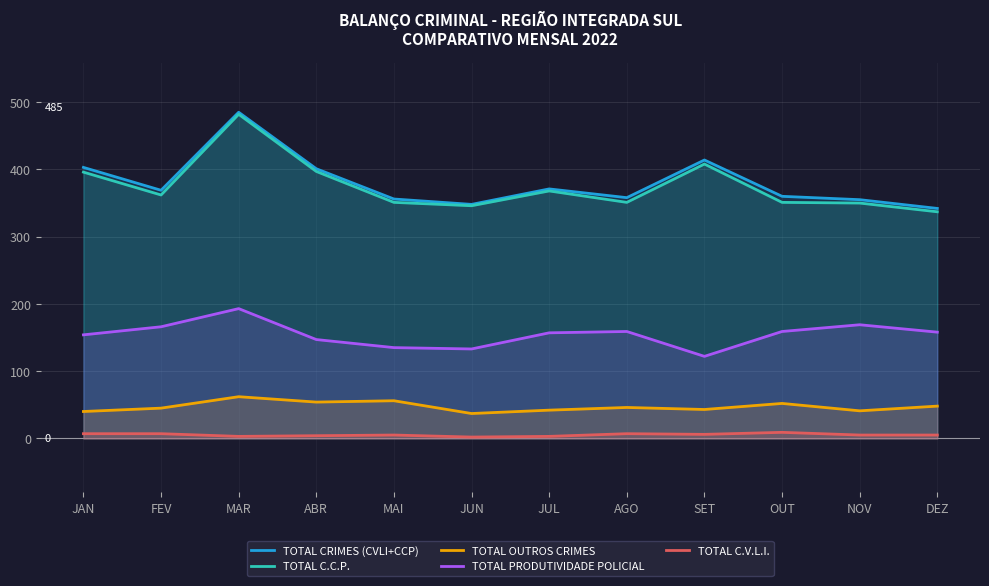

At which category does TOTAL OUTROS CRIMES reach its first local valley?

ABR